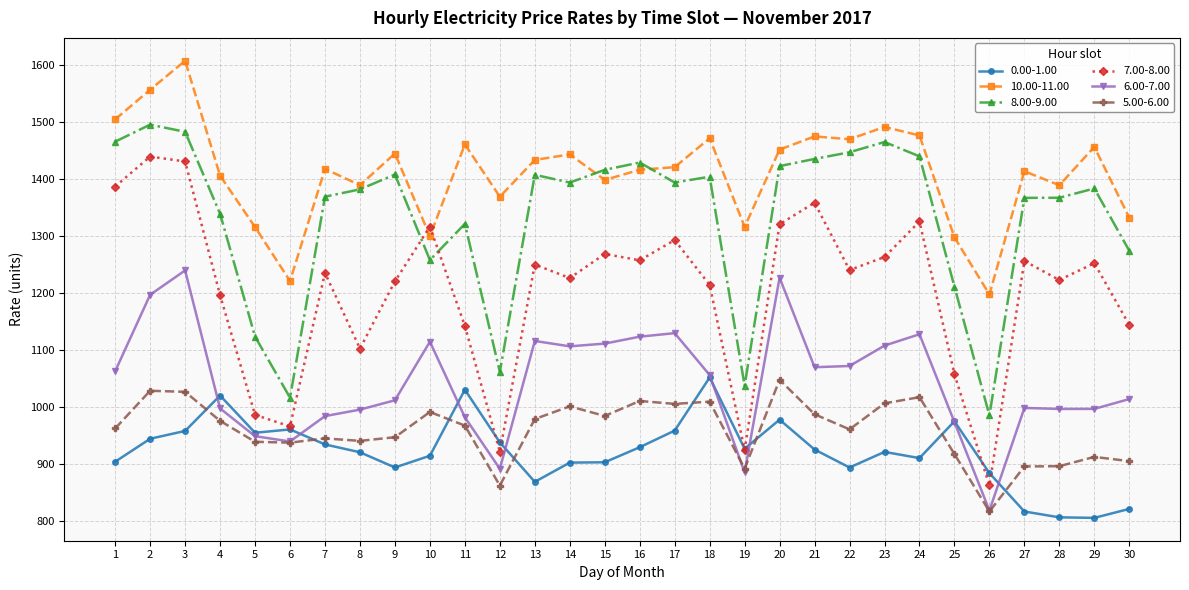

Which series has the largest total across all categories?

10.00-11.00